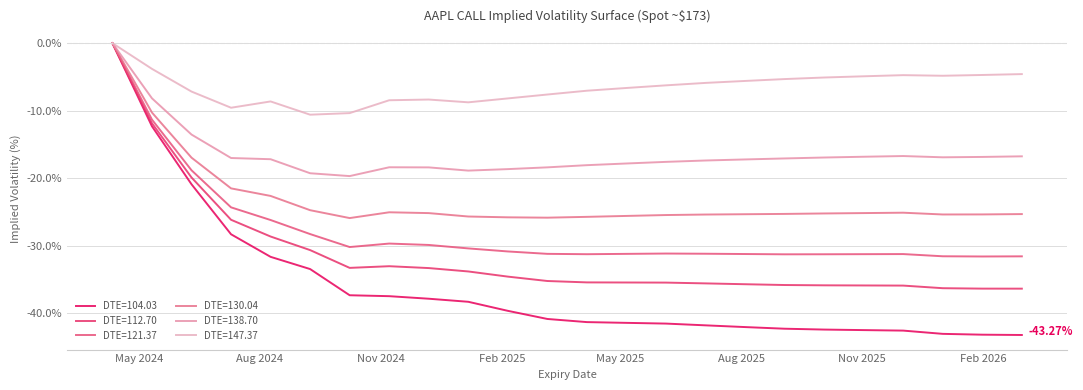

Is this an area chart (filled region under the line)?

No